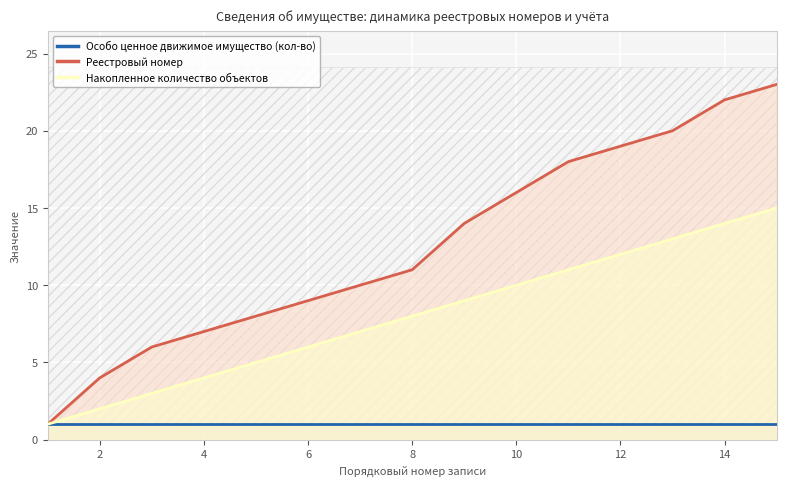

What is the sum of the Накопленное количество объектов values at 12 and 6?

18